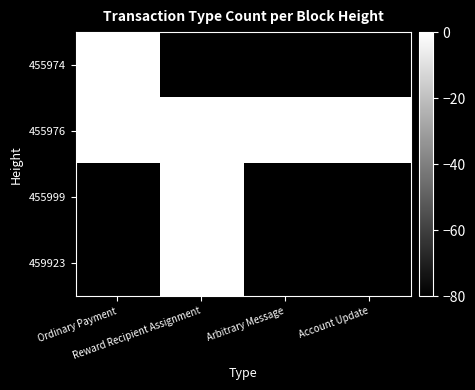

What is the difference between the highest and lowest values at Arbitrary Message?

80